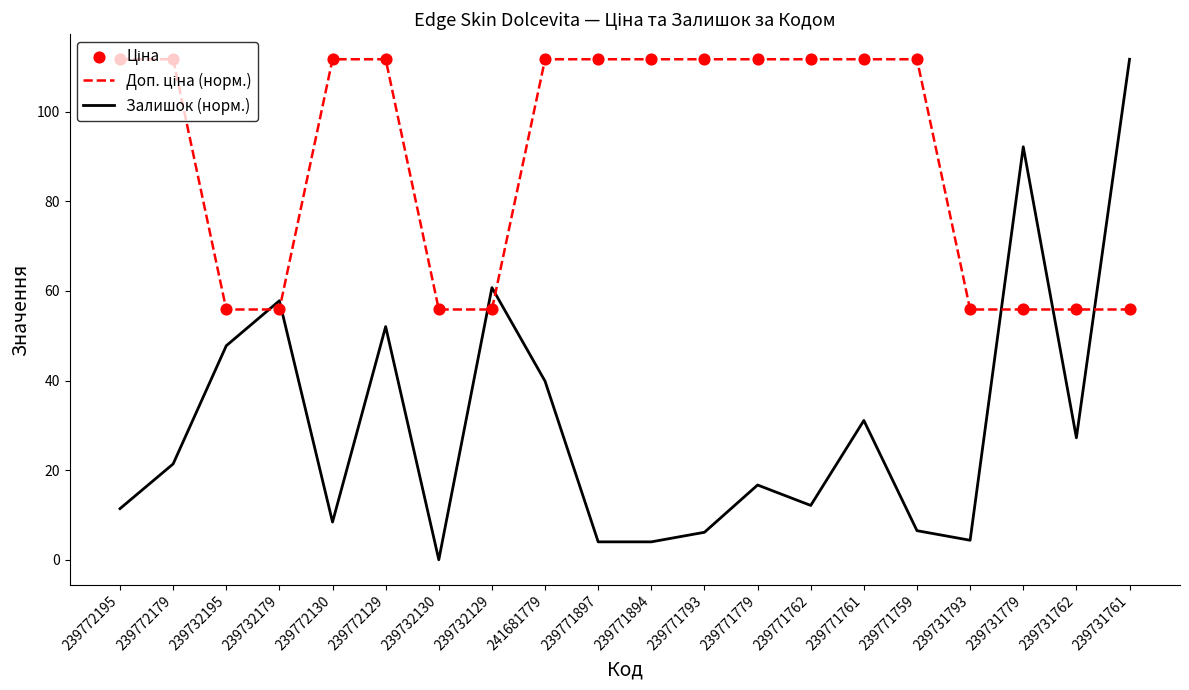

What is the difference between the highest and lowest values at 239771793?

105.6